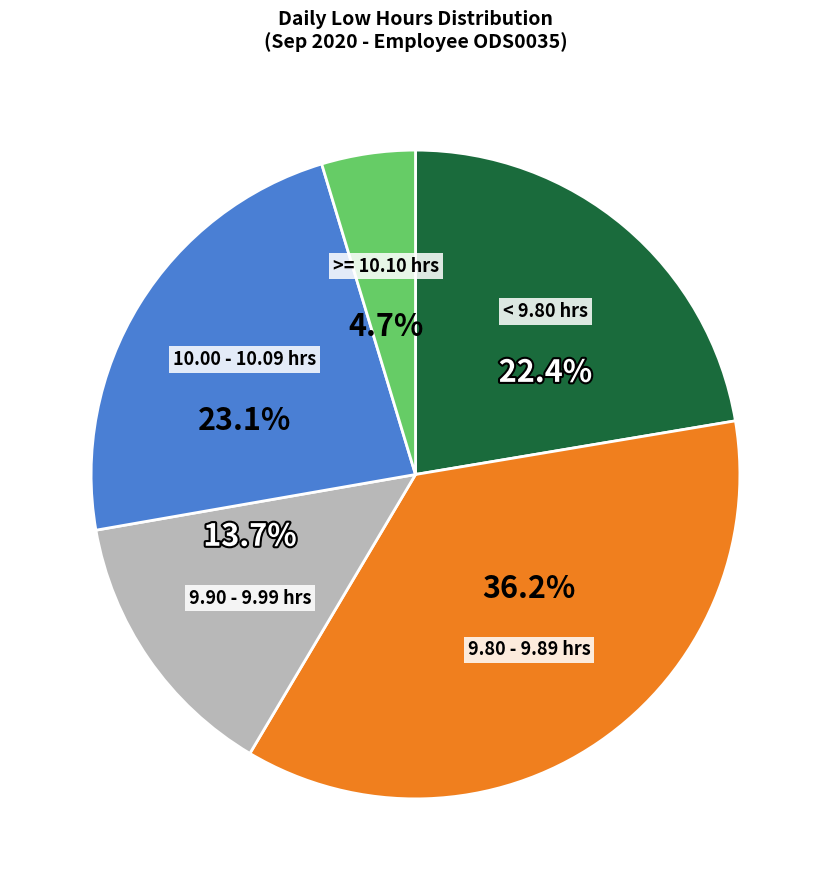

Is there a majority slice in this chart?

No